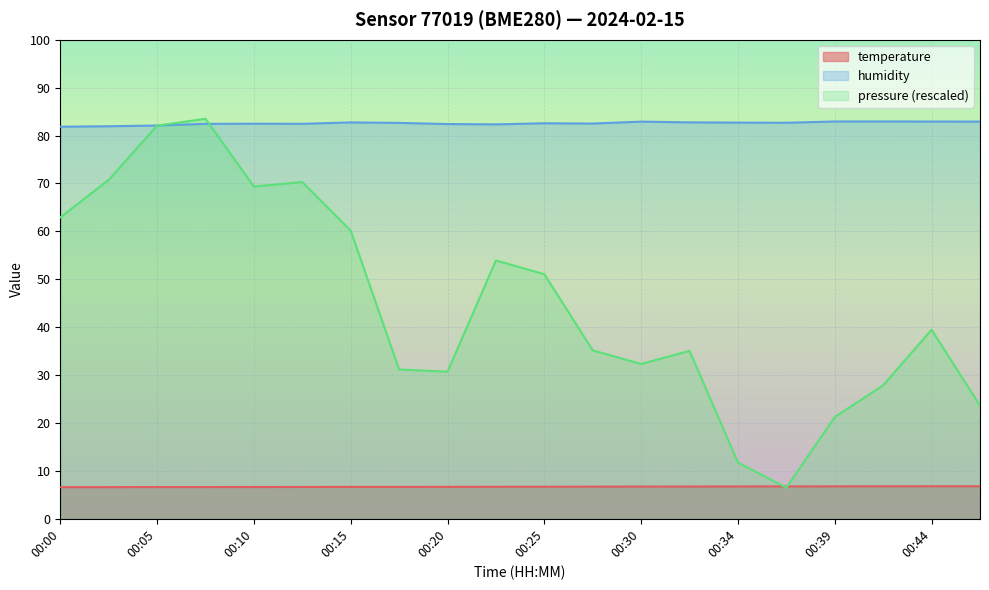

How many lines are shown in the chart?

3